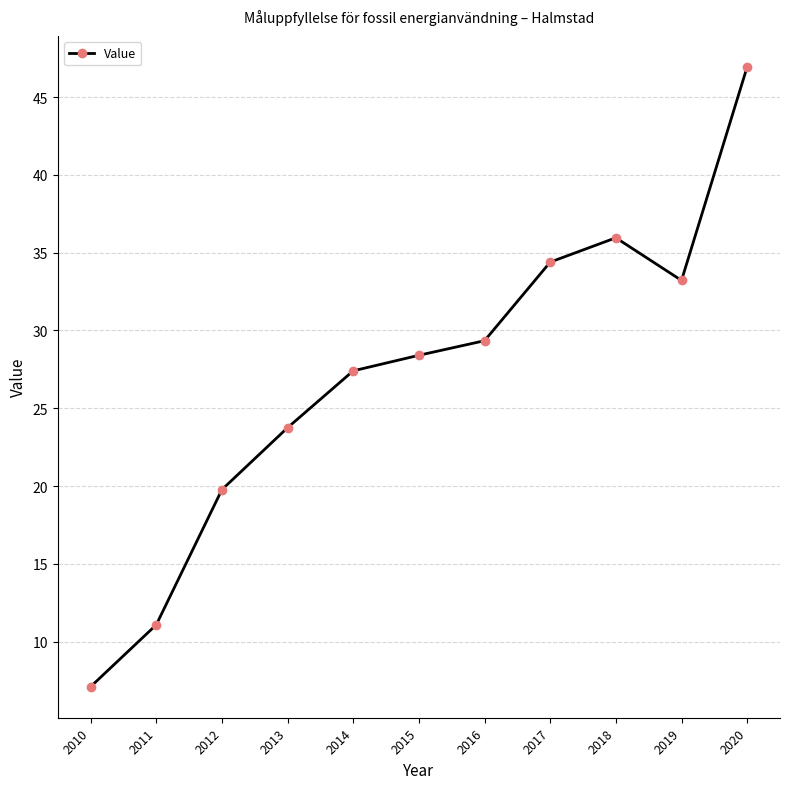

What is the change in value from 2016 to 2019?

+3.9